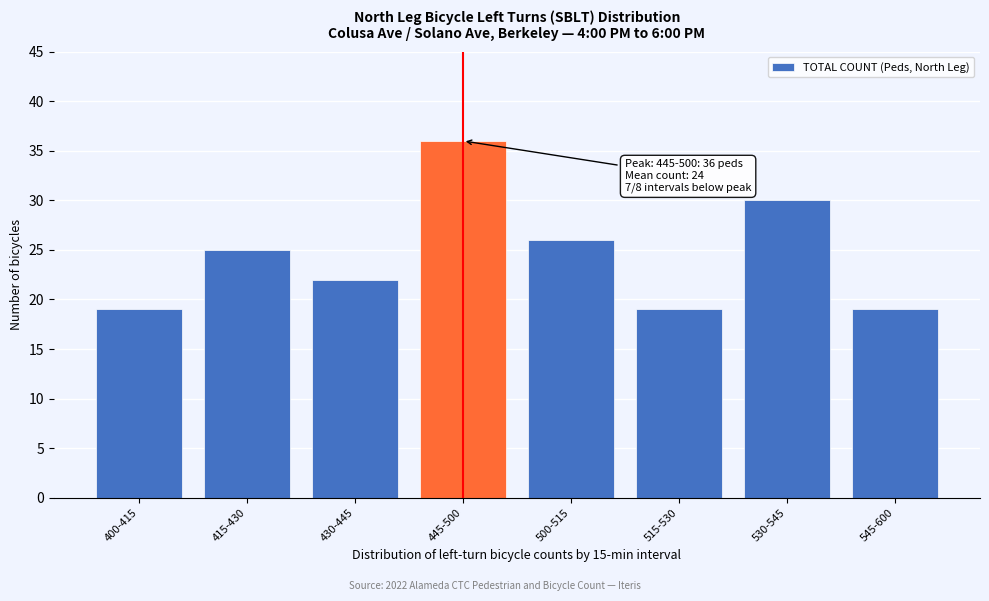

Reading right to left, transcribe all the data shown in this chart.

545-600=19	530-545=30	515-530=19	500-515=26	445-500=36	430-445=22	415-430=25	400-415=19